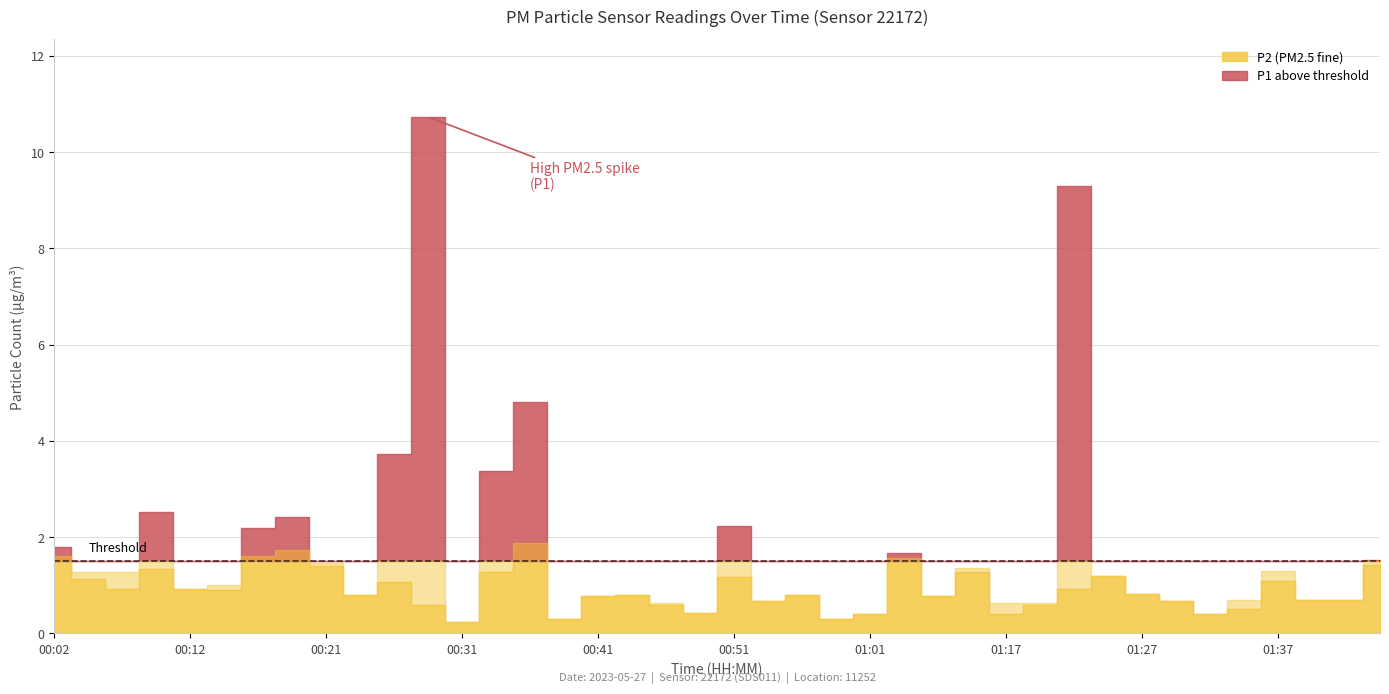

What are all the series names shown in the legend?

P1, P2